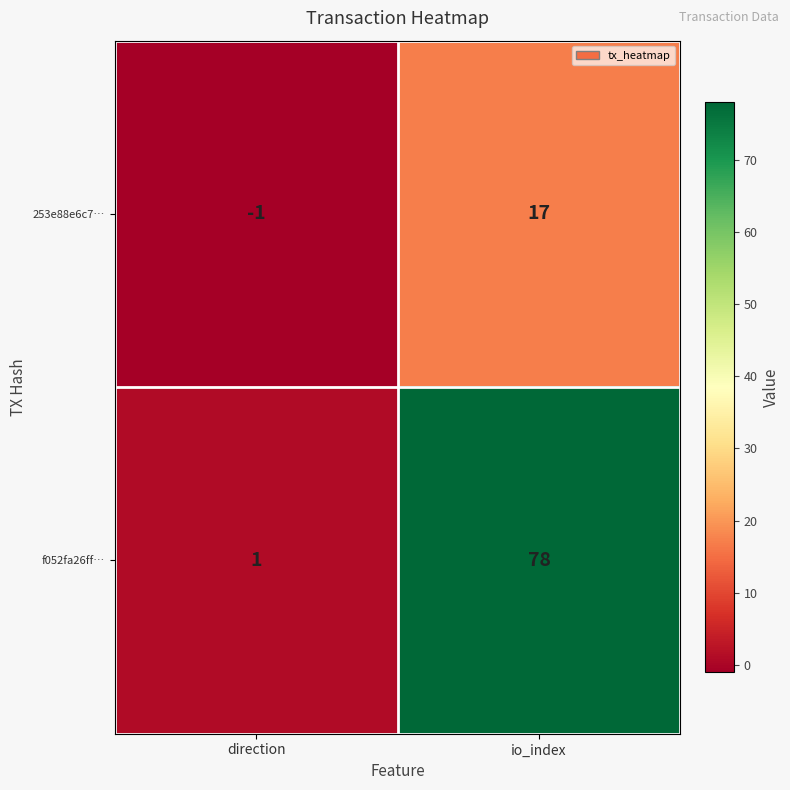

Reading left to right, extract all data points from this chart.

253e88e6c7…: direction=-1	io_index=17
f052fa26ff…: direction=1	io_index=78